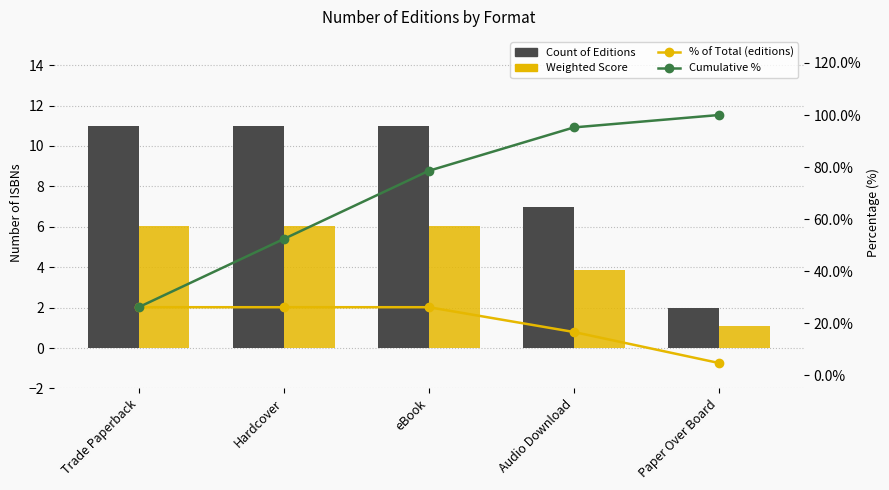

At which category does the chart reach its minimum across all series?

Paper Over Board